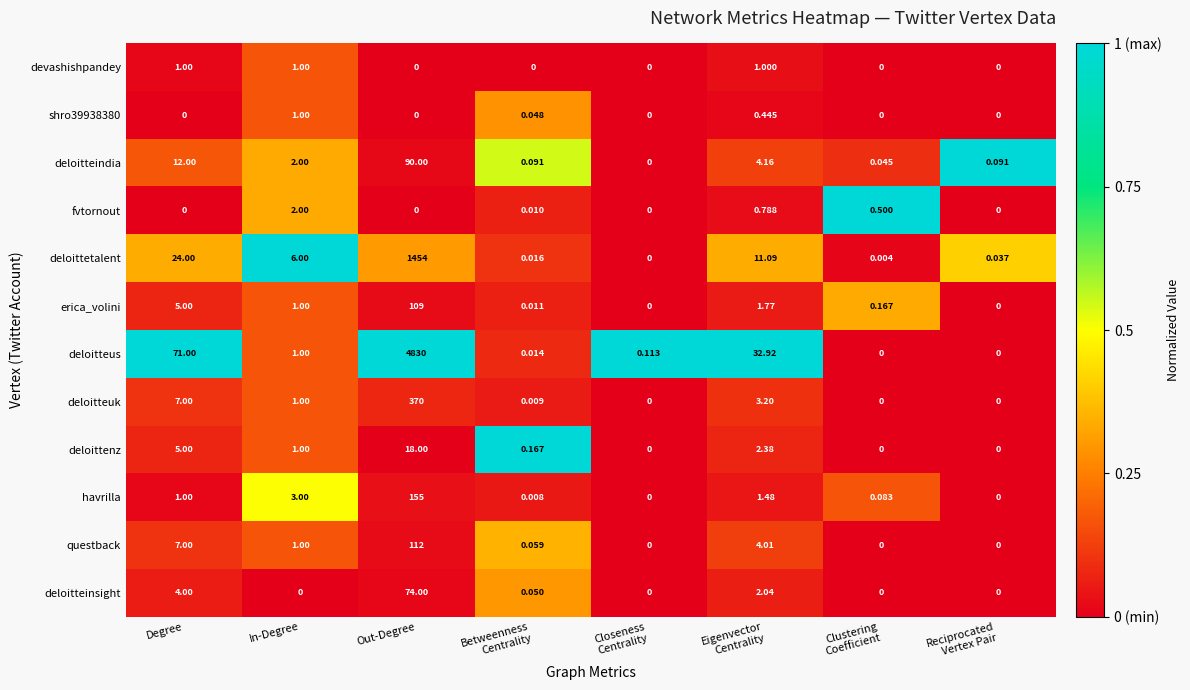

At which category is the sum across all series the highest?

Out-Degree